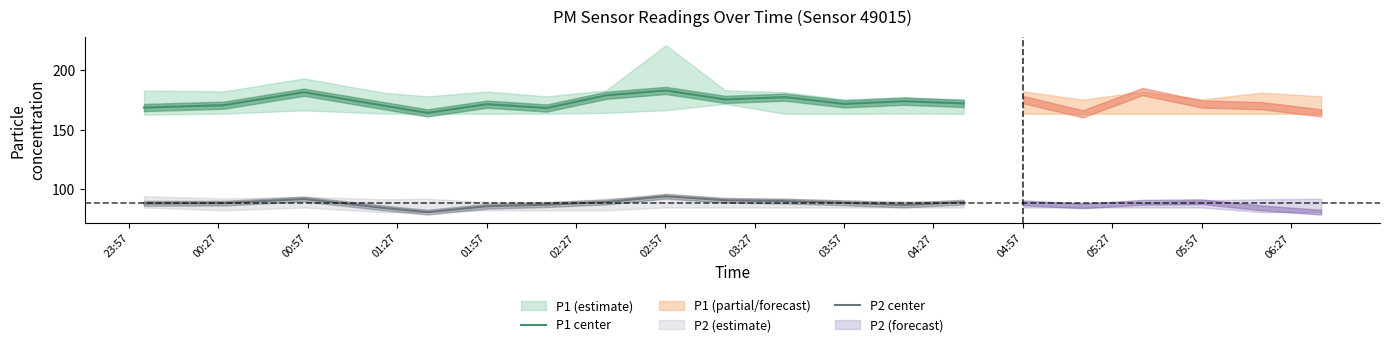

True or false: P1 center and P2 center cross at least once.

False